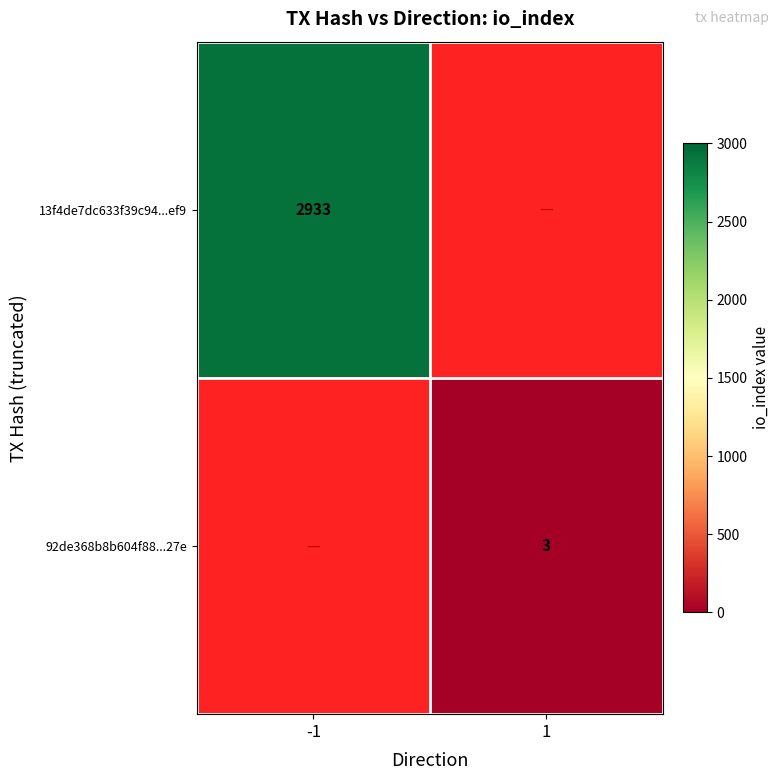

The 92de368b8b604f88...27e series shows 3 at 1. True or false?

True